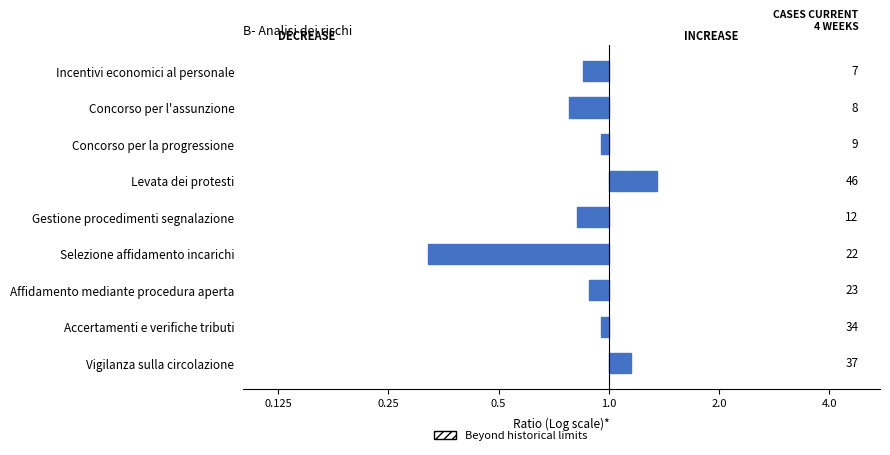

Are the bars horizontal?

Yes